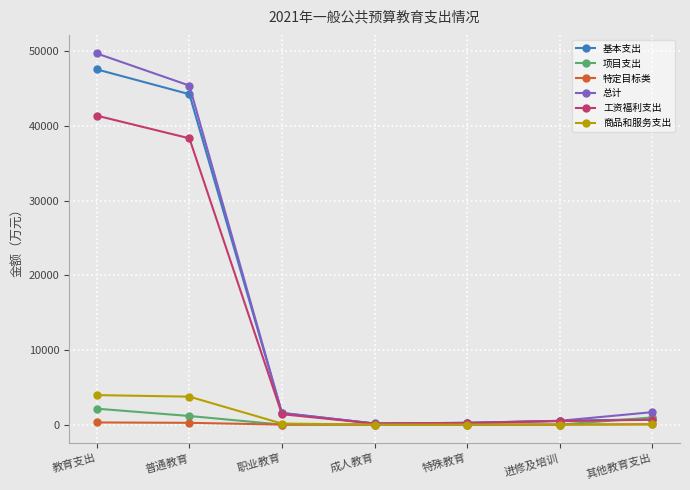

What is the maximum value shown in the chart?

49710.6